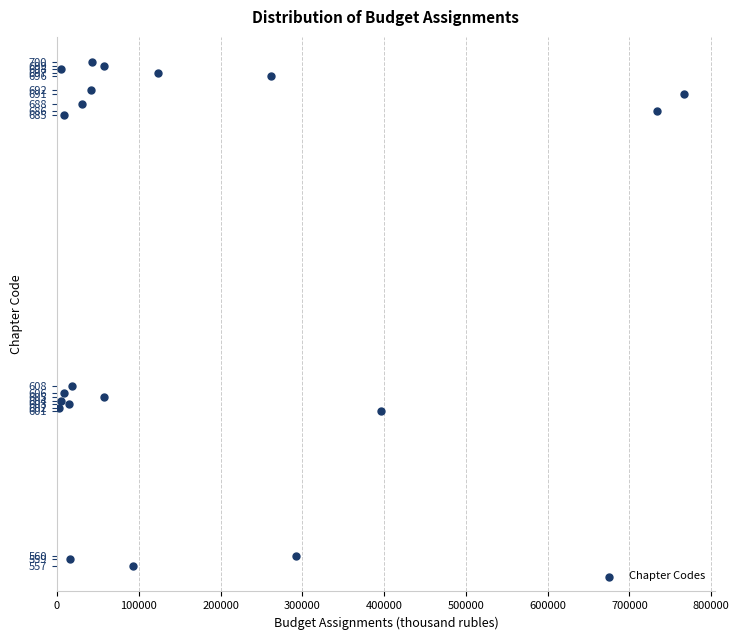

What Y value in the scatter plot is closest to 628?

608